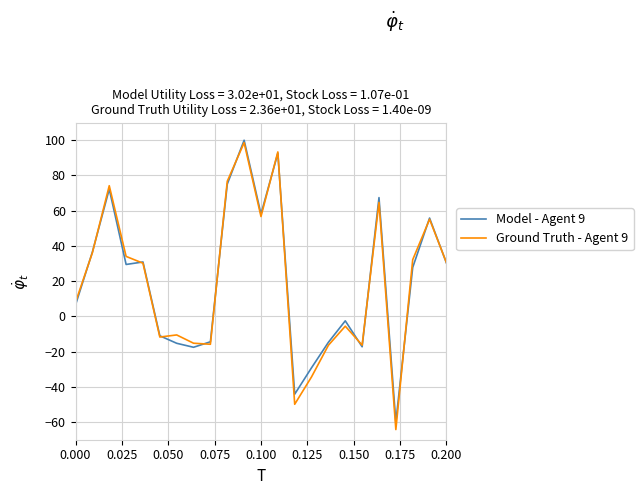

How many categories are shown in the chart?

23